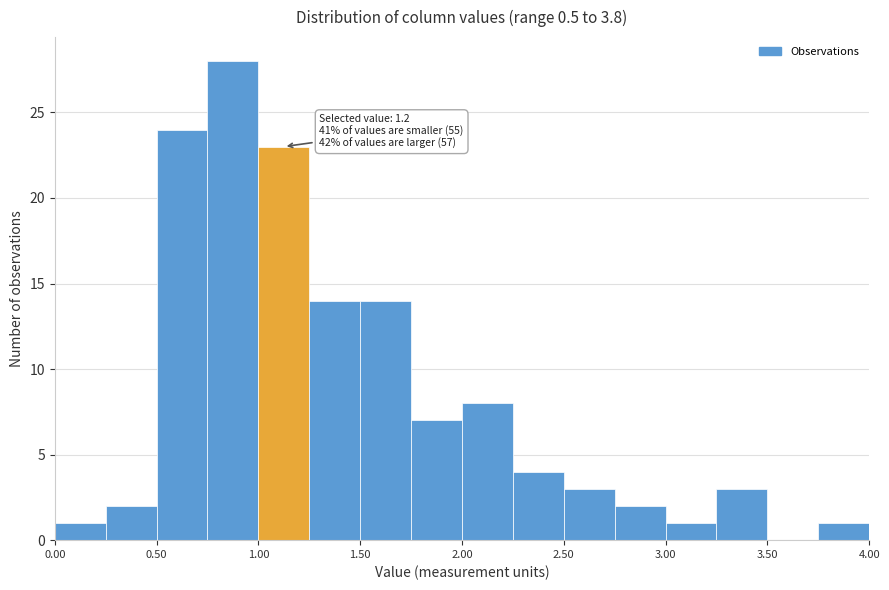

Over which range of the x-axis is the bar tallest?

0.75 to 1.00